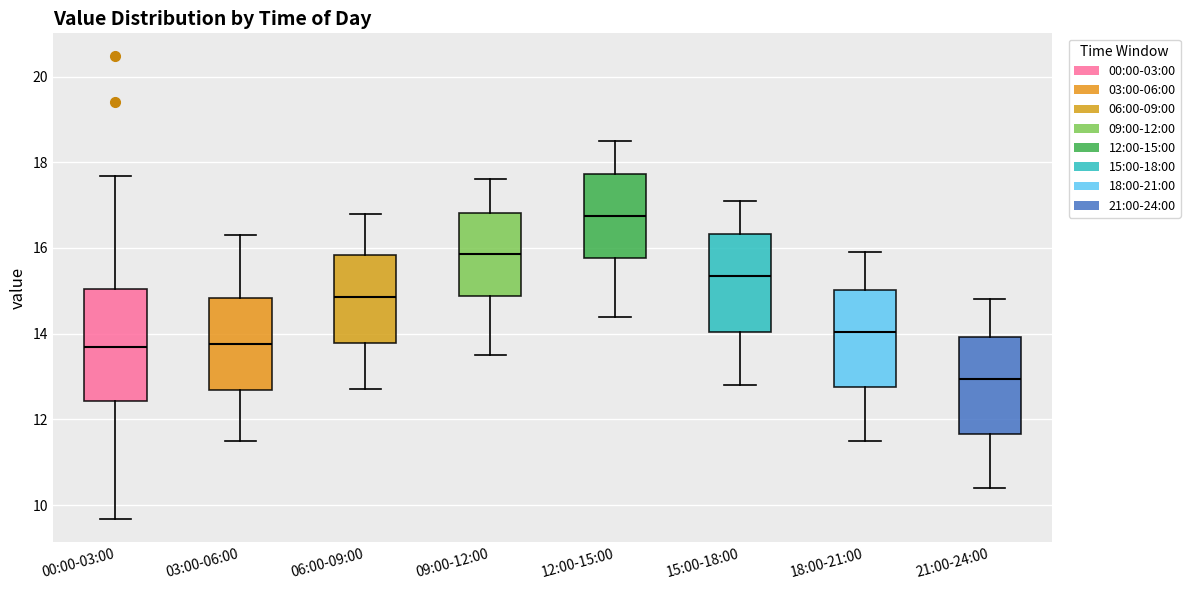

Which box has the highest median line?

12:00-15:00